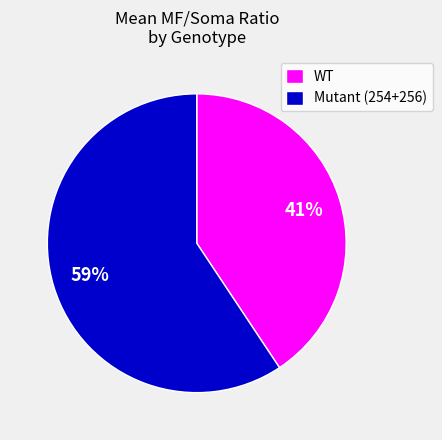

To the nearest percent, what is the average slice percentage?

50%